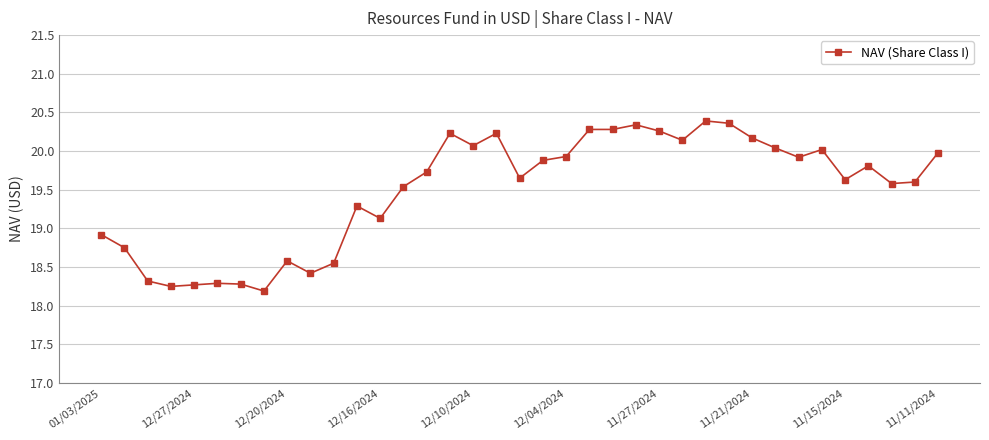

What is the maximum value shown in the chart?

20.4